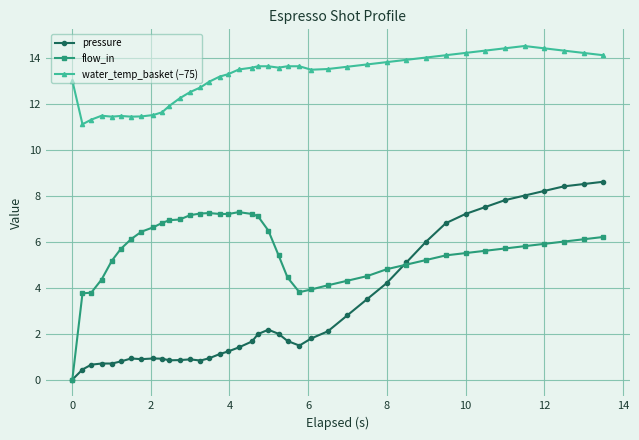

What is the difference between the maximum and minimum values in the flow_in series?

7.3